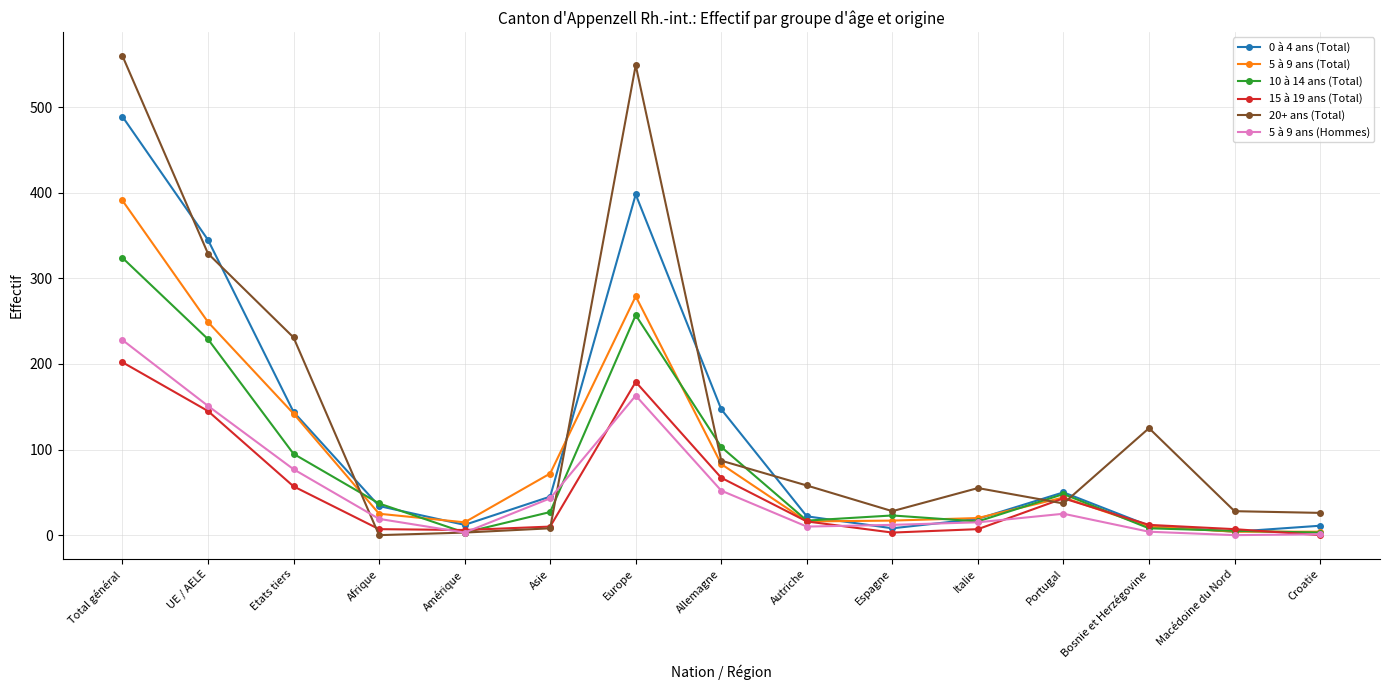

At which category is the sum across all series the highest?

Total général